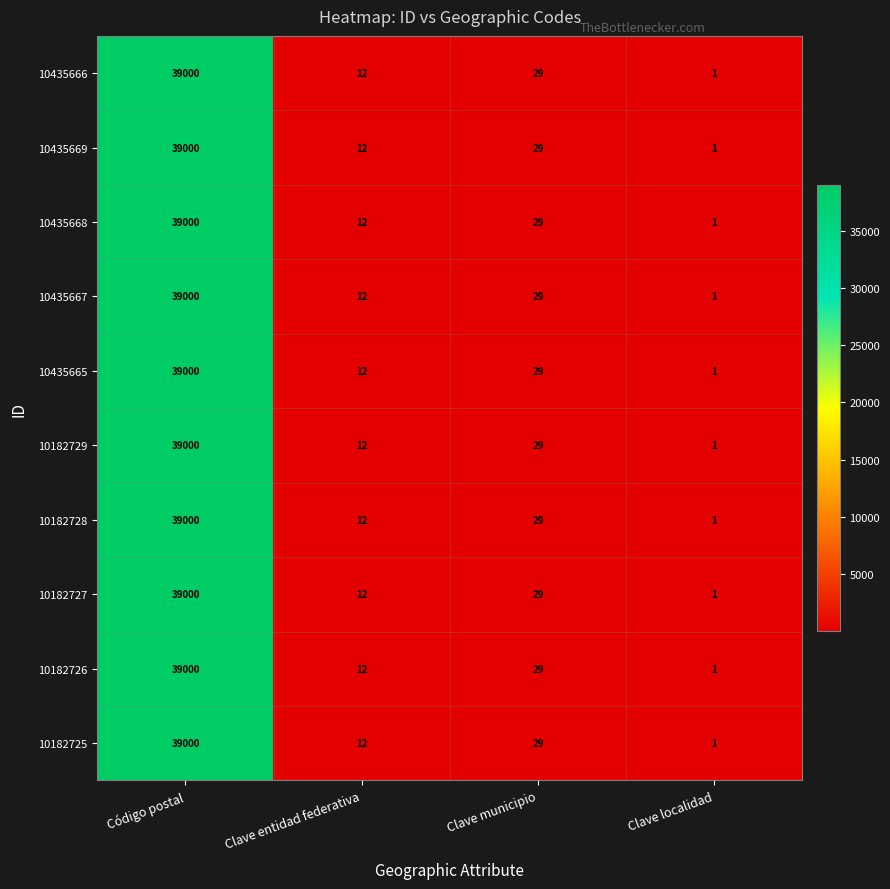

At which category is the sum across all series the highest?

Código postal